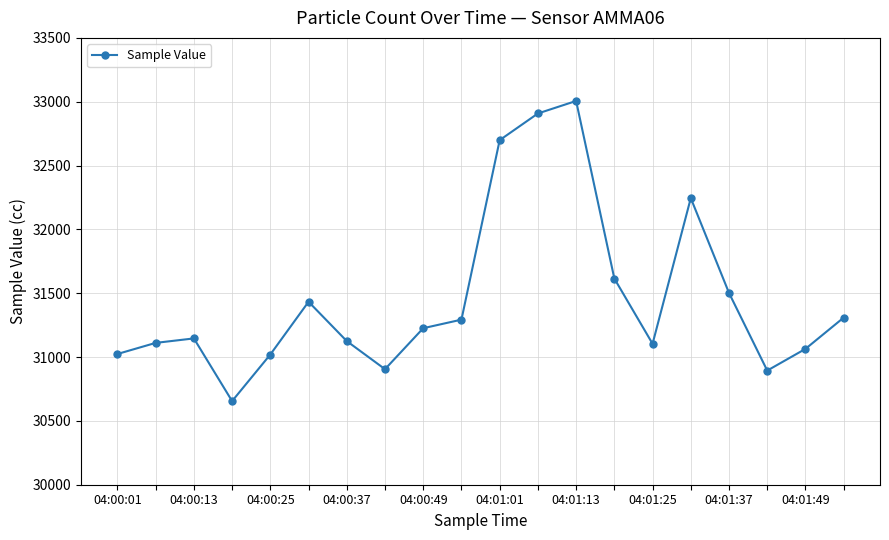

What is the value of the 12th point from the left?

32908